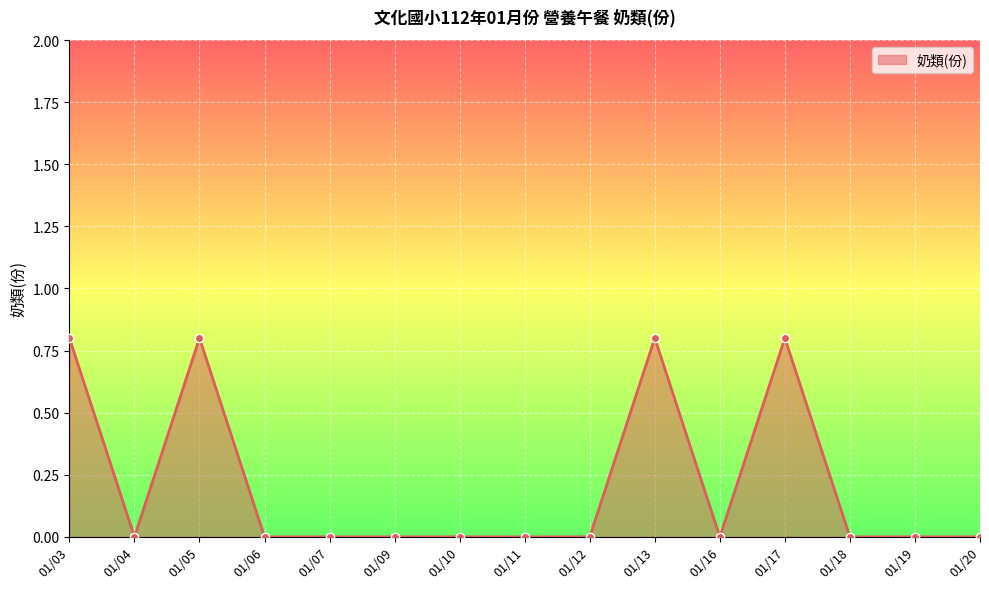

The value at 01/17 is 0.8. True or false?

True